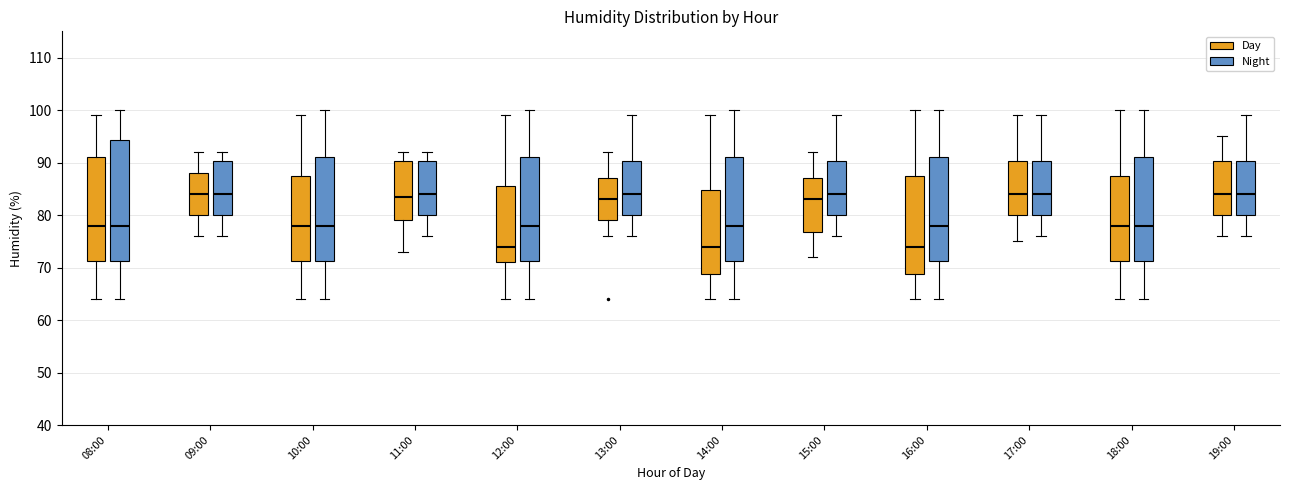

Reading left to right, read every box against the y-axis: the position of its median line, the range the box covers, and the ends of its whiskers. The values are not printed on the chart, so give them approximately, as read against the axis.

08:00 (Day): median 78, box 71 to 91, whiskers 64 to 99
08:00 (Night): median 78, box 71 to 94, whiskers 64 to 100
09:00 (Day): median 84, box 80 to 88, whiskers 76 to 92
09:00 (Night): median 84, box 80 to 90, whiskers 76 to 92
10:00 (Day): median 78, box 71 to 88, whiskers 64 to 99
10:00 (Night): median 78, box 71 to 91, whiskers 64 to 100
11:00 (Day): median 84, box 79 to 90, whiskers 73 to 92
11:00 (Night): median 84, box 80 to 90, whiskers 76 to 92
12:00 (Day): median 74, box 71 to 86, whiskers 64 to 99
12:00 (Night): median 78, box 71 to 91, whiskers 64 to 100
13:00 (Day): median 83, box 79 to 87, whiskers 76 to 92
13:00 (Night): median 84, box 80 to 90, whiskers 76 to 99
14:00 (Day): median 74, box 69 to 85, whiskers 64 to 99
14:00 (Night): median 78, box 71 to 91, whiskers 64 to 100
15:00 (Day): median 83, box 77 to 87, whiskers 72 to 92
15:00 (Night): median 84, box 80 to 90, whiskers 76 to 99
16:00 (Day): median 74, box 69 to 88, whiskers 64 to 100
16:00 (Night): median 78, box 71 to 91, whiskers 64 to 100
17:00 (Day): median 84, box 80 to 90, whiskers 75 to 99
17:00 (Night): median 84, box 80 to 90, whiskers 76 to 99
18:00 (Day): median 78, box 71 to 88, whiskers 64 to 100
18:00 (Night): median 78, box 71 to 91, whiskers 64 to 100
19:00 (Day): median 84, box 80 to 90, whiskers 76 to 95
19:00 (Night): median 84, box 80 to 90, whiskers 76 to 99